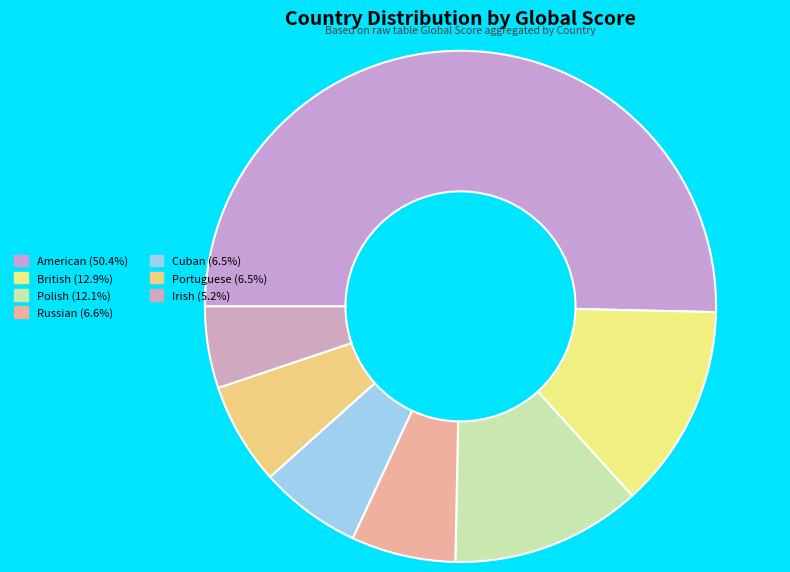

How many slices are in this pie chart?

7